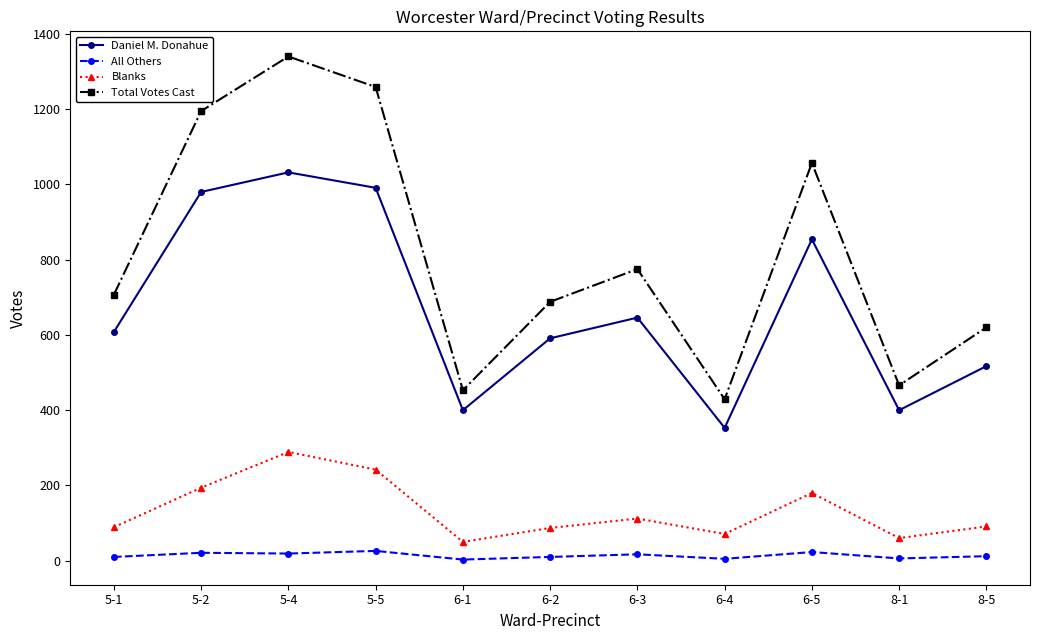

What is the smallest value displayed?

3